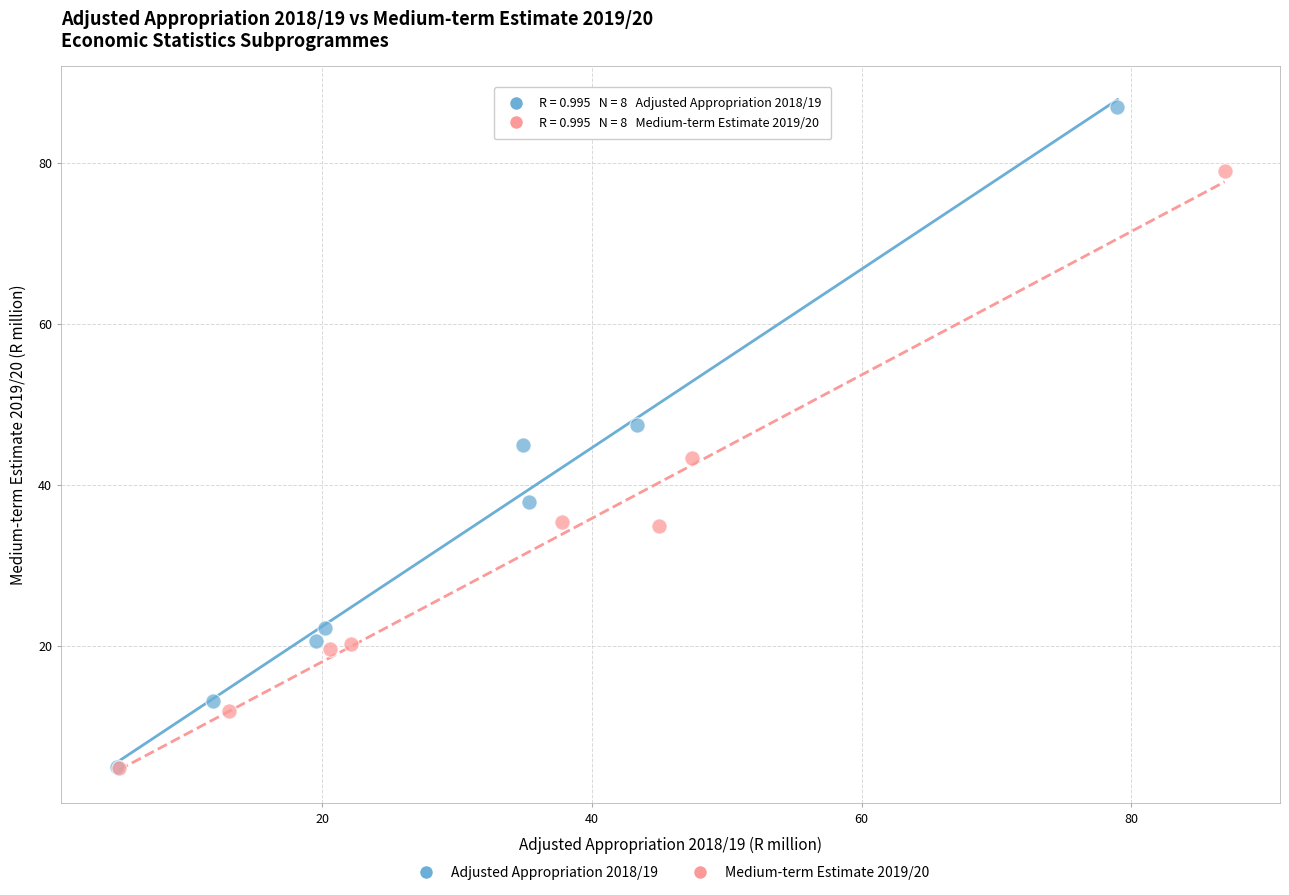

Which series has the widest spread of Y values?

Adjusted Appropriation 2018/19